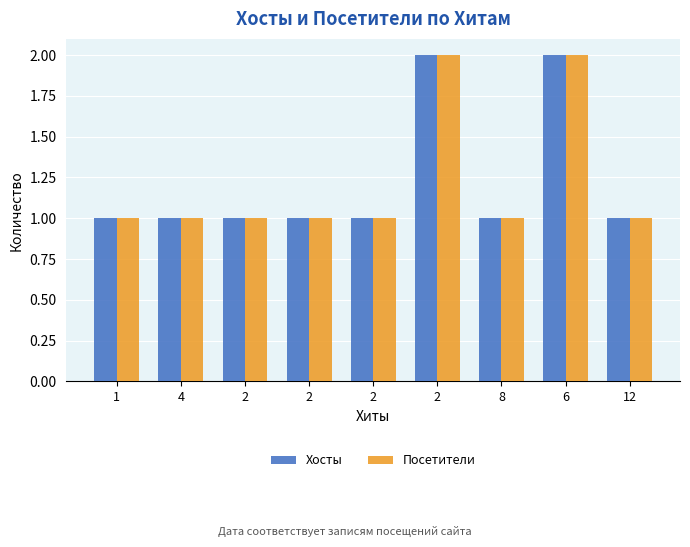

Count the number of data series in this chart.

2